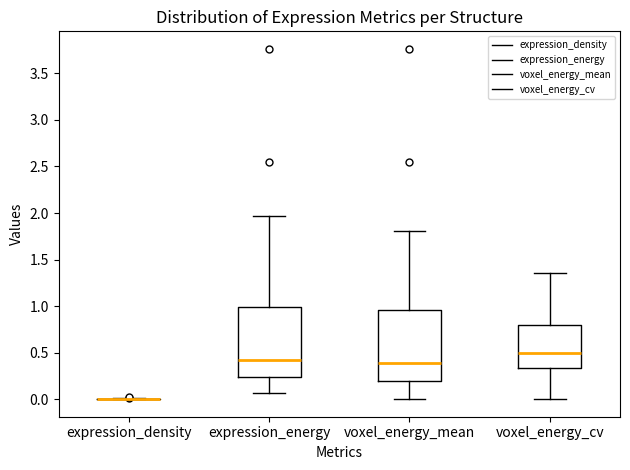

Reading left to right, transcribe this box plot: for each box, give where its median line is, the range the box spans, and where its two whiskers end, as read against the y-axis. The values are not printed on the chart, so give them approximately, as read against the axis.

expression_density: box collapsed to a line at 0.00, whiskers 0.00 to 0.00
expression_energy: median 0.40, box 0.25 to 1.00, whiskers 0.05 to 1.95
voxel_energy_mean: median 0.40, box 0.20 to 0.95, whiskers 0.00 to 1.80
voxel_energy_cv: median 0.50, box 0.35 to 0.80, whiskers 0.00 to 1.35